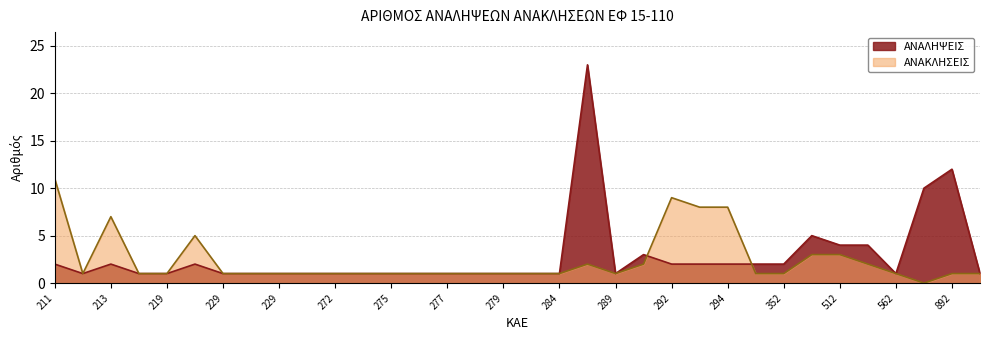

How many series are shown in this chart?

2